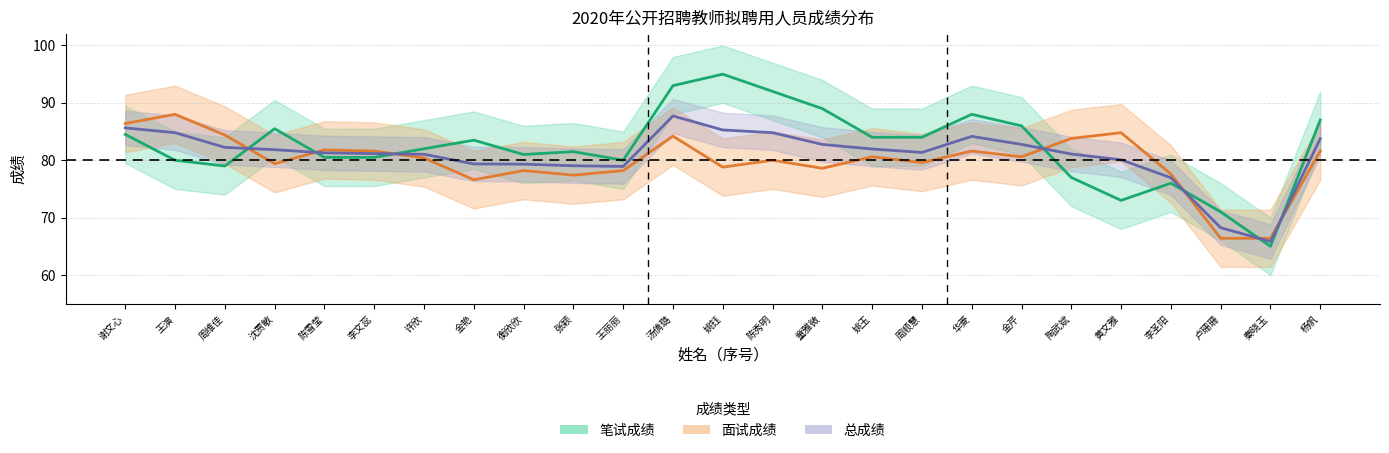

What is the average value of the 面试成绩 series?

79.9